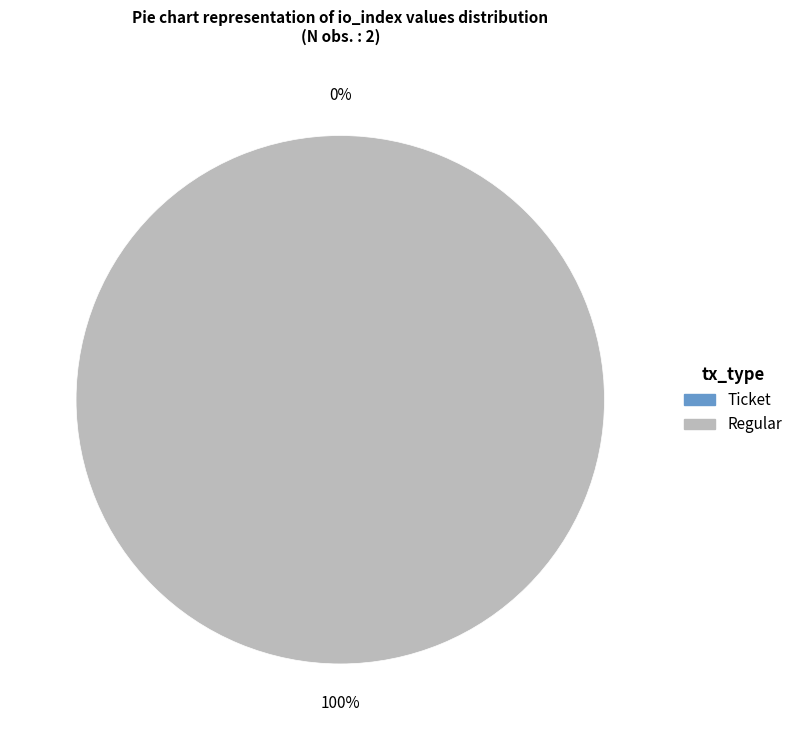

Rank the categories by value from highest to lowest.

Regular, Ticket